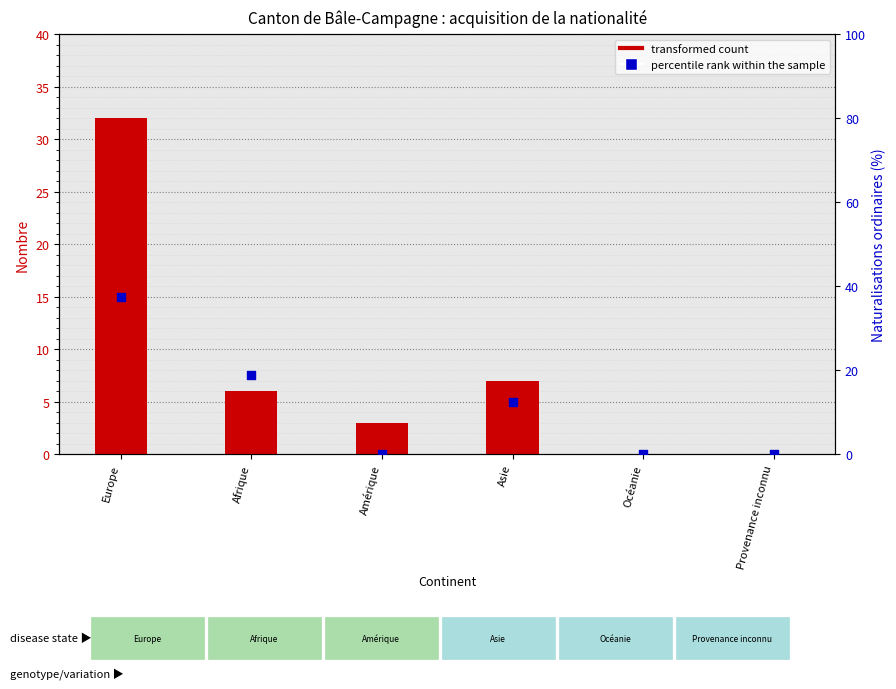

At which category is the sum across all series the highest?

Europe